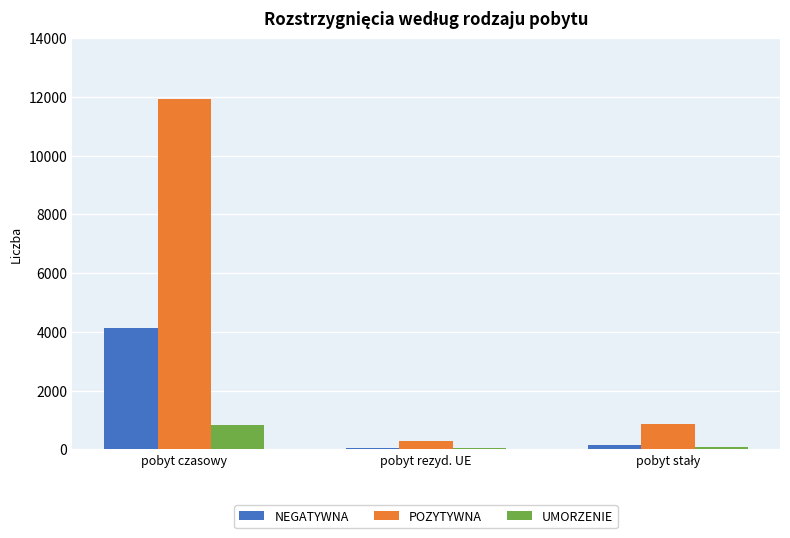

True or false: UMORZENIE has a value of 822 at pobyt czasowy.

True